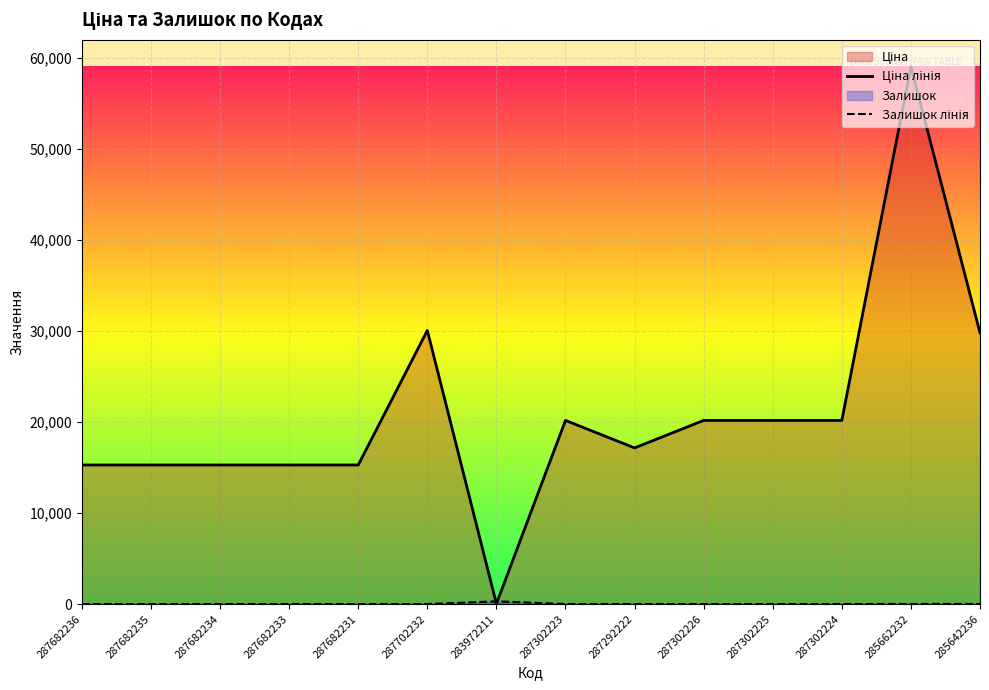

What is the difference between the Ціна лінія values at 287302225 and 285642236?

9633.2